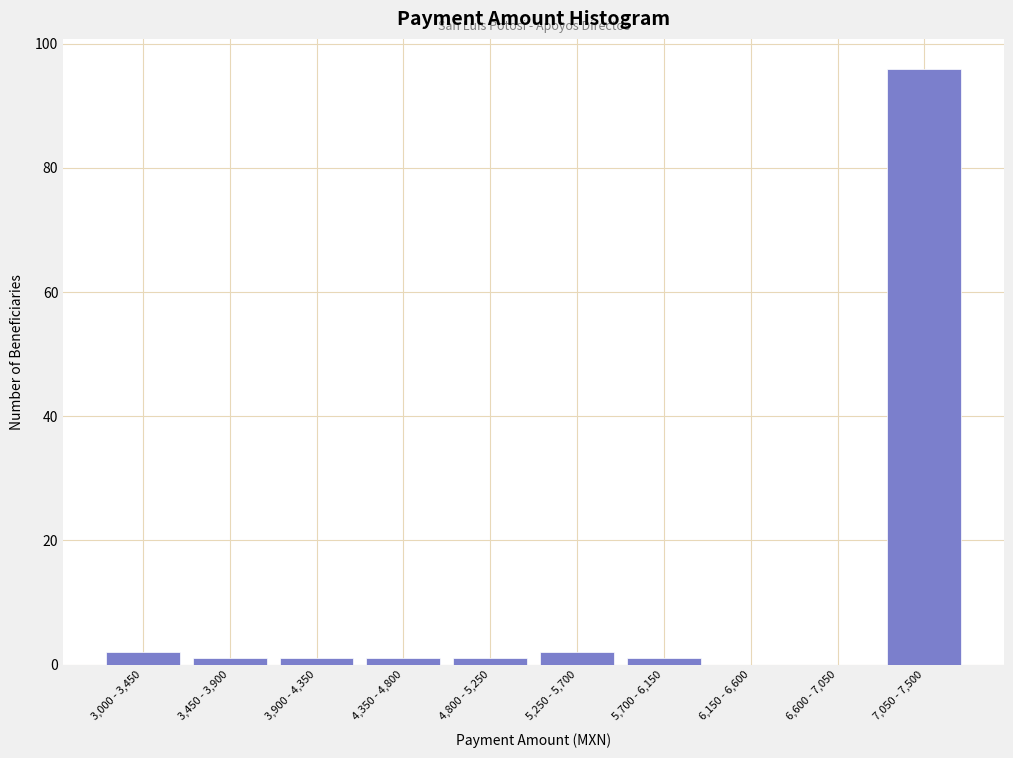

Reading left to right, list all the values displayed in this chart.

3,000 - 3,450=2	3,450 - 3,900=1	3,900 - 4,350=1	4,350 - 4,800=1	4,800 - 5,250=1	5,250 - 5,700=2	5,700 - 6,150=1	6,150 - 6,600=0	6,600 - 7,050=0	7,050 - 7,500=96